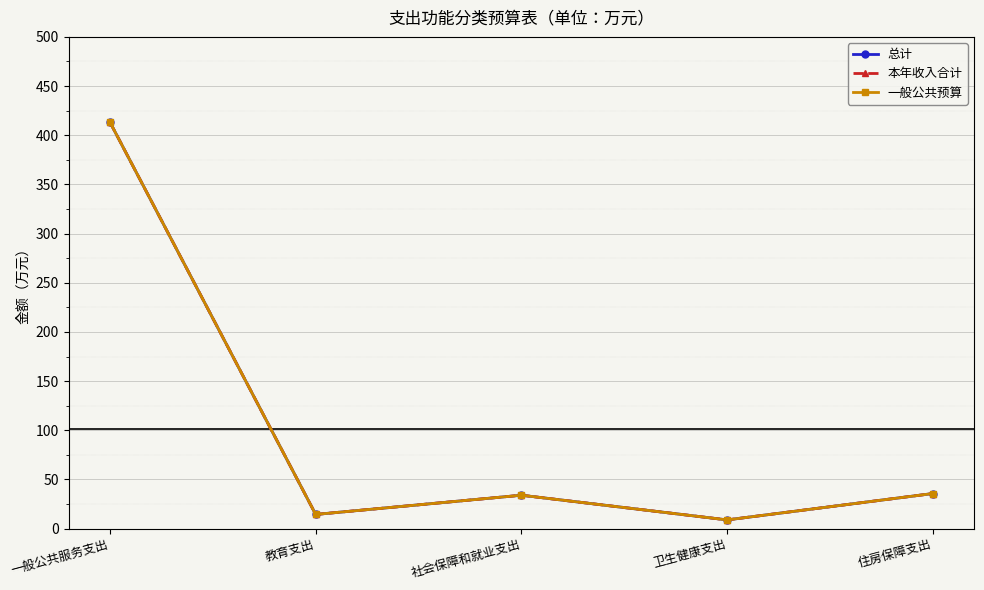

List the labels in order of 一般公共预算 value, smallest first.

卫生健康支出, 教育支出, 社会保障和就业支出, 住房保障支出, 一般公共服务支出